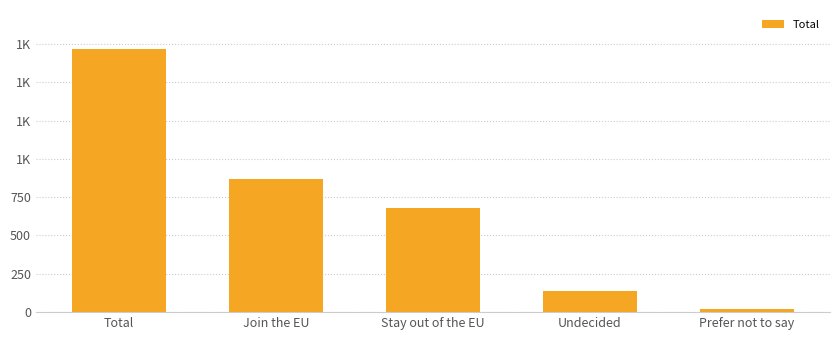

What is the change in value from Undecided to Prefer not to say?

-121